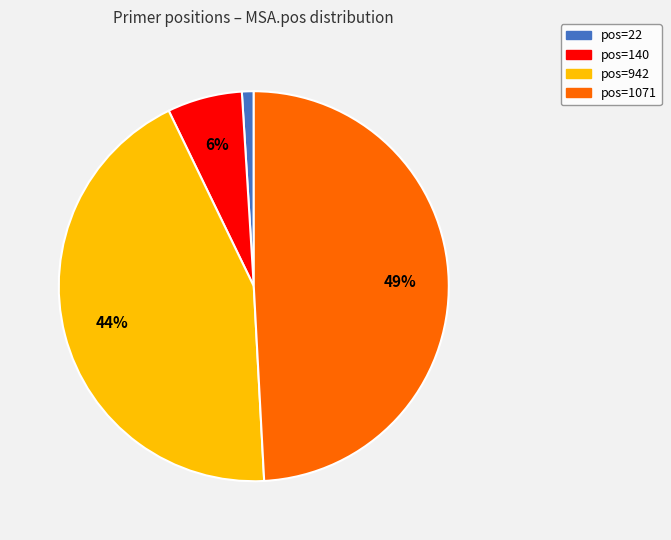

Do pos=1071 and pos=942 together represent more than half of the pie?

Yes